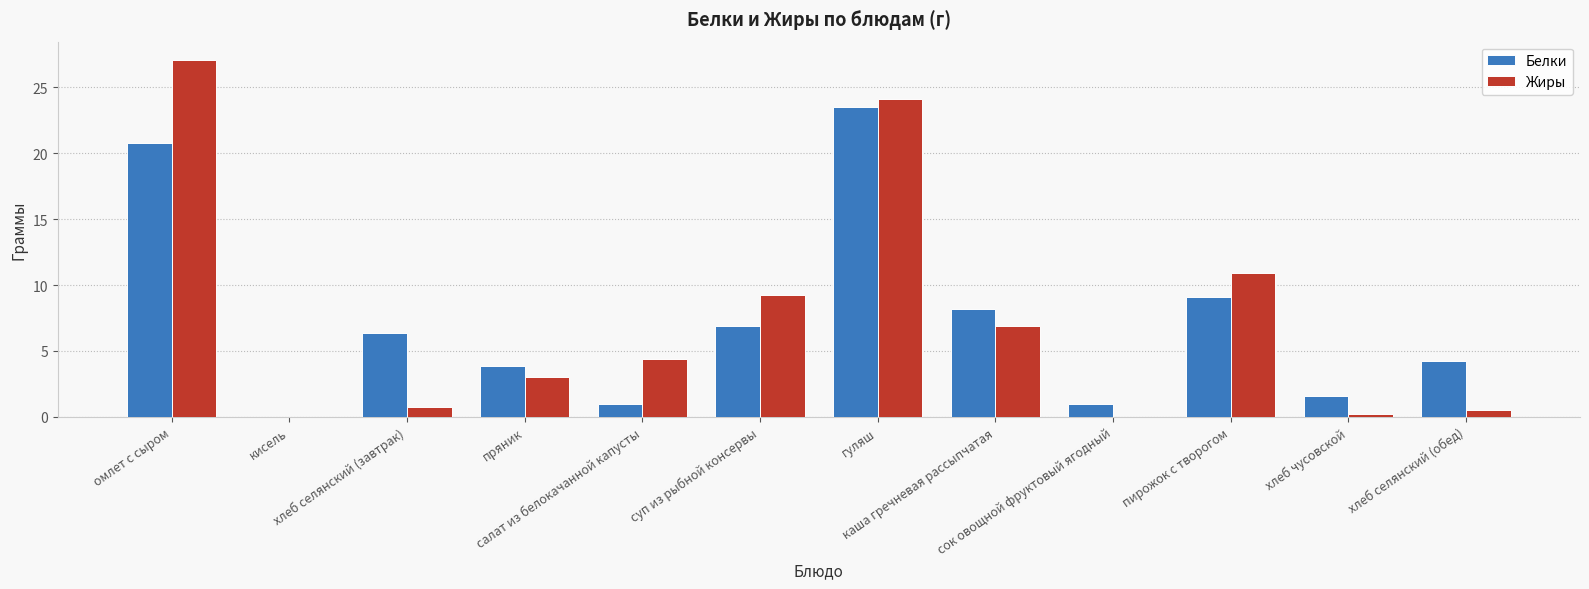

Reading left to right, transcribe all the data shown in this chart.

Белки: омлет с сыром=20.8	кисель=0.0	хлеб селянский (завтрак)=6.4	пряник=3.8	салат из белокачанной капусты=1.0	суп из рыбной консервы=6.9	гуляш=23.5	каша гречневая рассыпчатая=8.2	сок овощной фруктовый ягодный=1.0	пирожок с творогом=9.1	хлеб чусовской=1.6	хлеб селянский (обед)=4.2
Жиры: омлет с сыром=27.1	кисель=0.0	хлеб селянский (завтрак)=0.8	пряник=3.1	салат из белокачанной капусты=4.4	суп из рыбной консервы=9.2	гуляш=24.1	каша гречневая рассыпчатая=6.9	сок овощной фруктовый ягодный=0.0	пирожок с творогом=10.9	хлеб чусовской=0.2	хлеб селянский (обед)=0.5